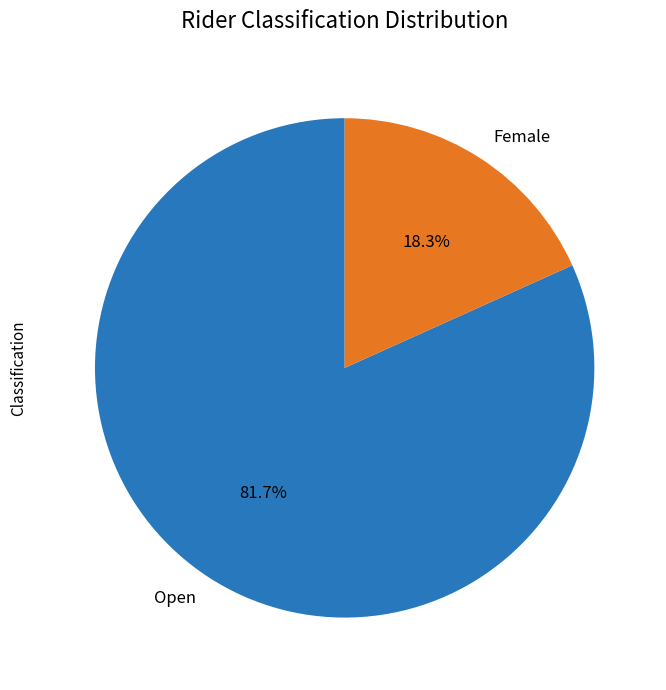

How many segments does this pie chart have?

2